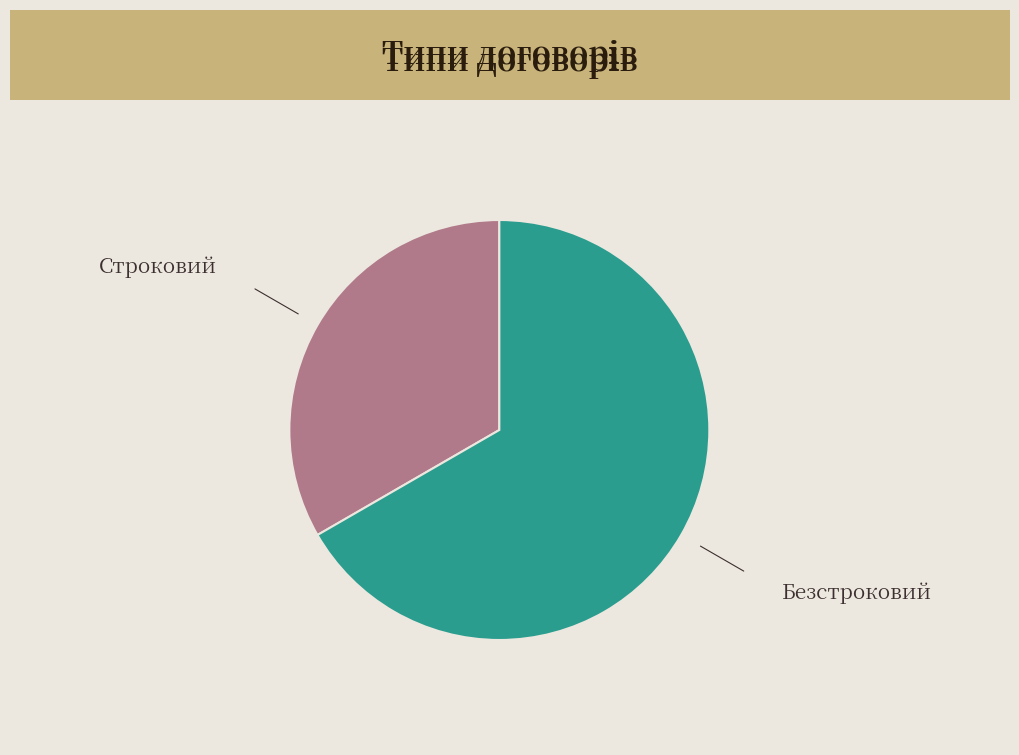

How many segments does this pie chart have?

2